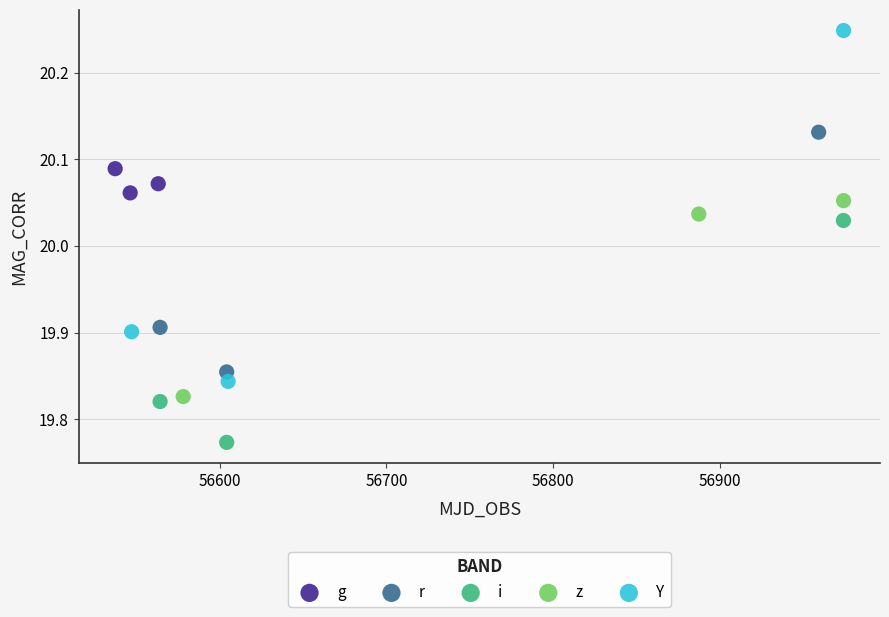

Which series has the widest spread of Y values?

Y